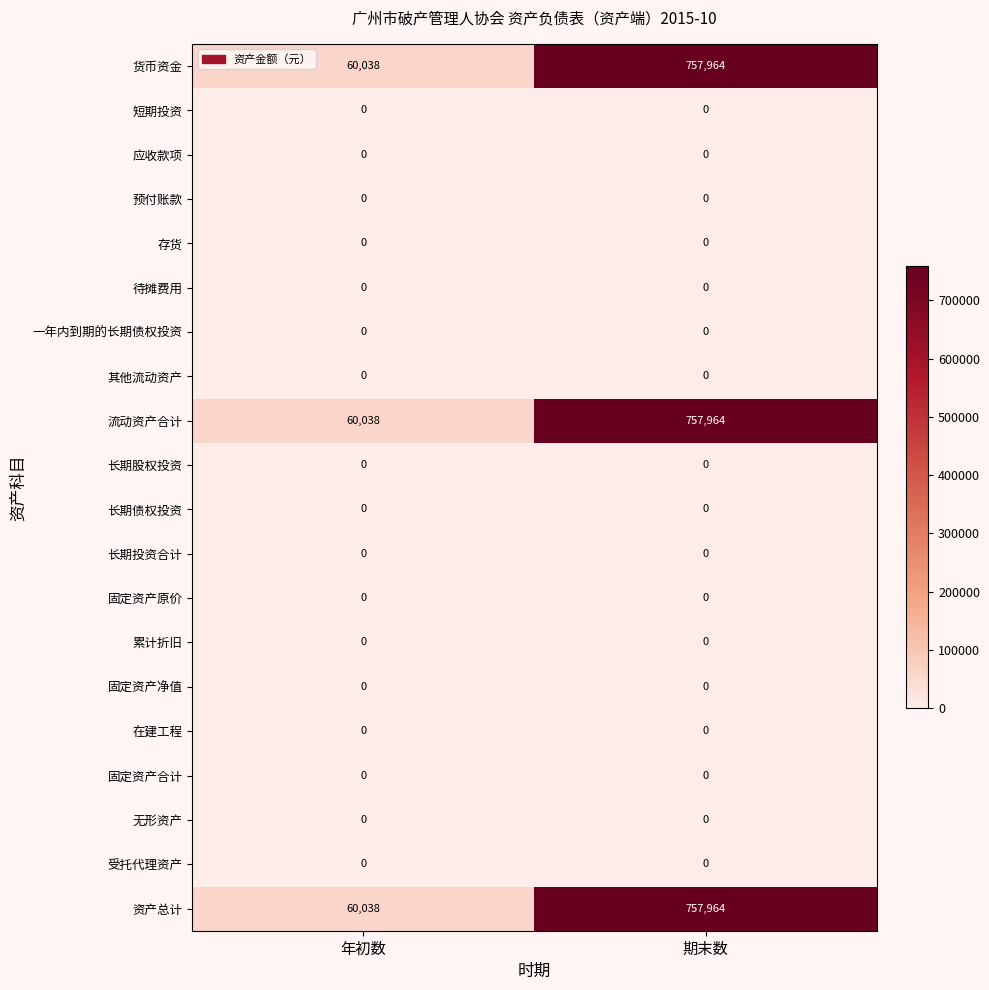

How many distinct data groups are displayed?

20